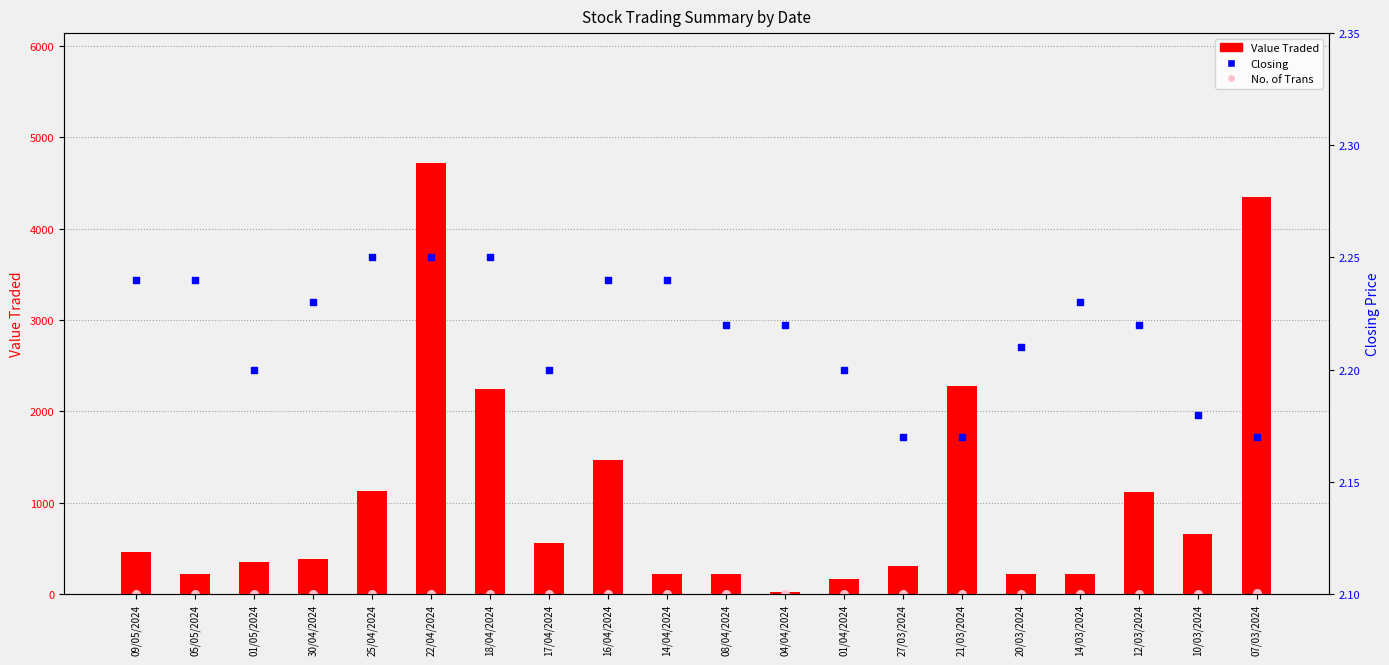

Which series has the widest spread of Y values?

Value Traded